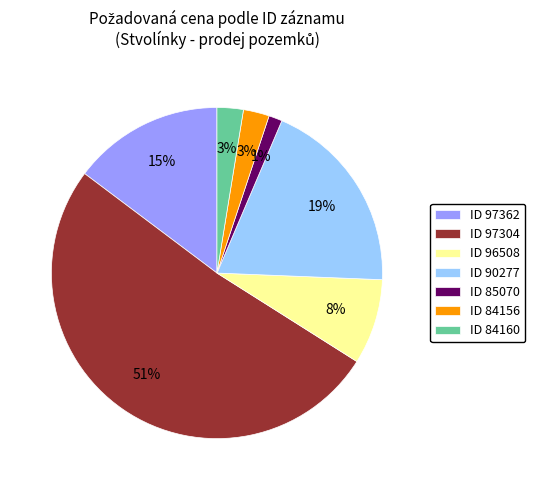

What percentage is the ID 84160 slice, to the nearest percent?

3%